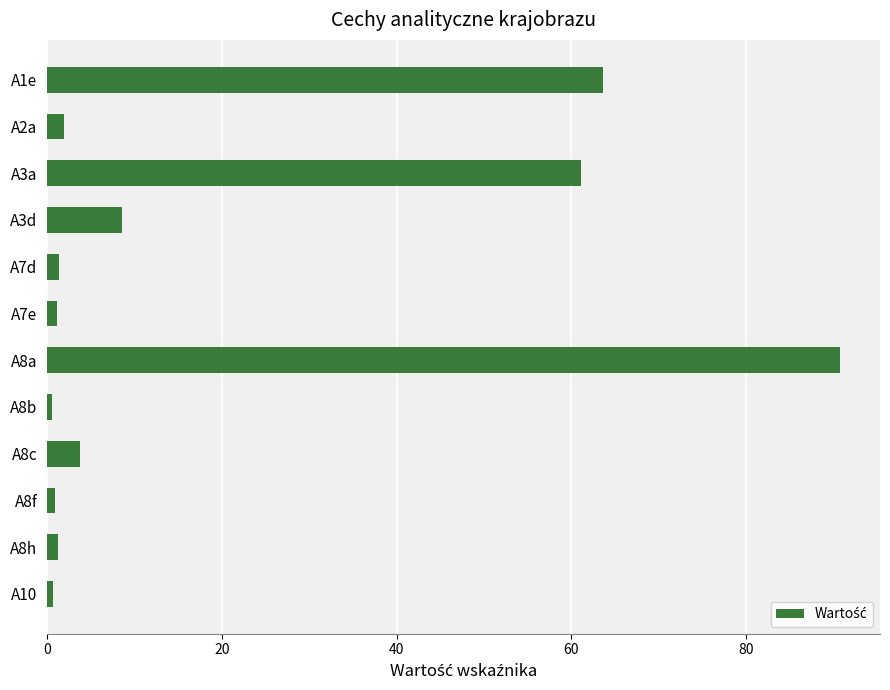

At which label is the value closest to 45?

A3a